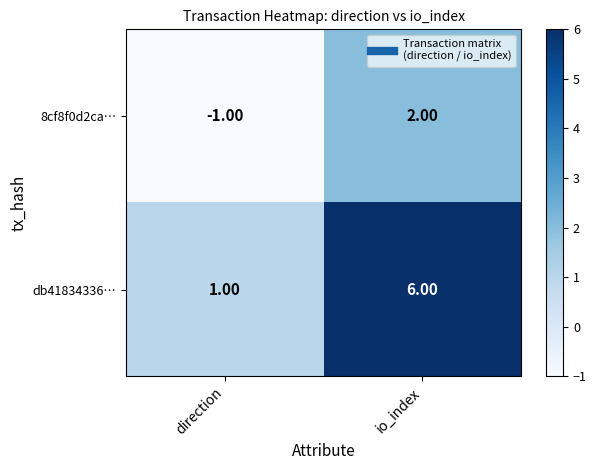

Which series has the largest range (max minus min)?

db41834336…